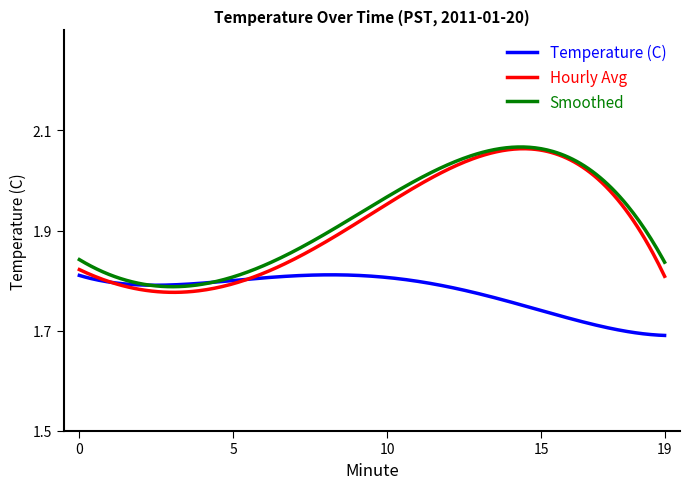

Is this an area chart (filled region under the line)?

No